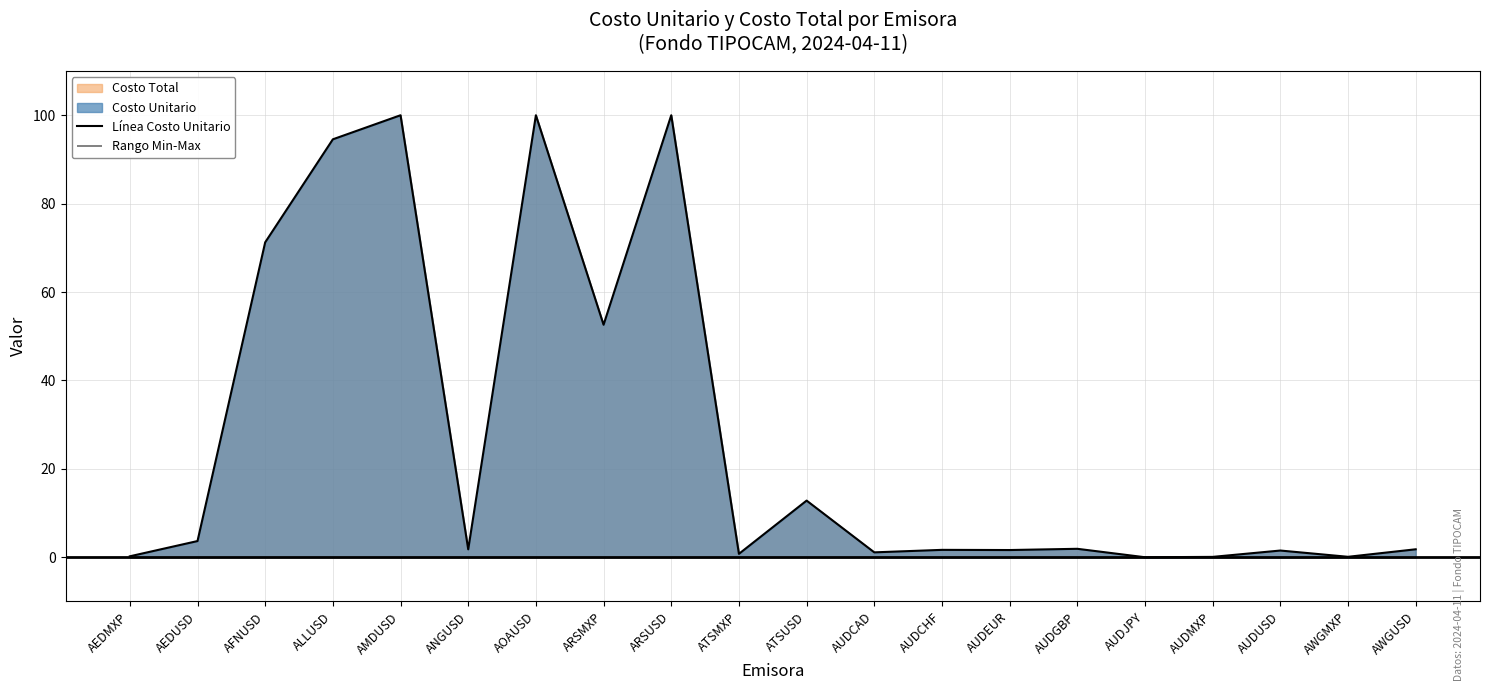

Where is the data nearest to the value 50?

ARSMXP